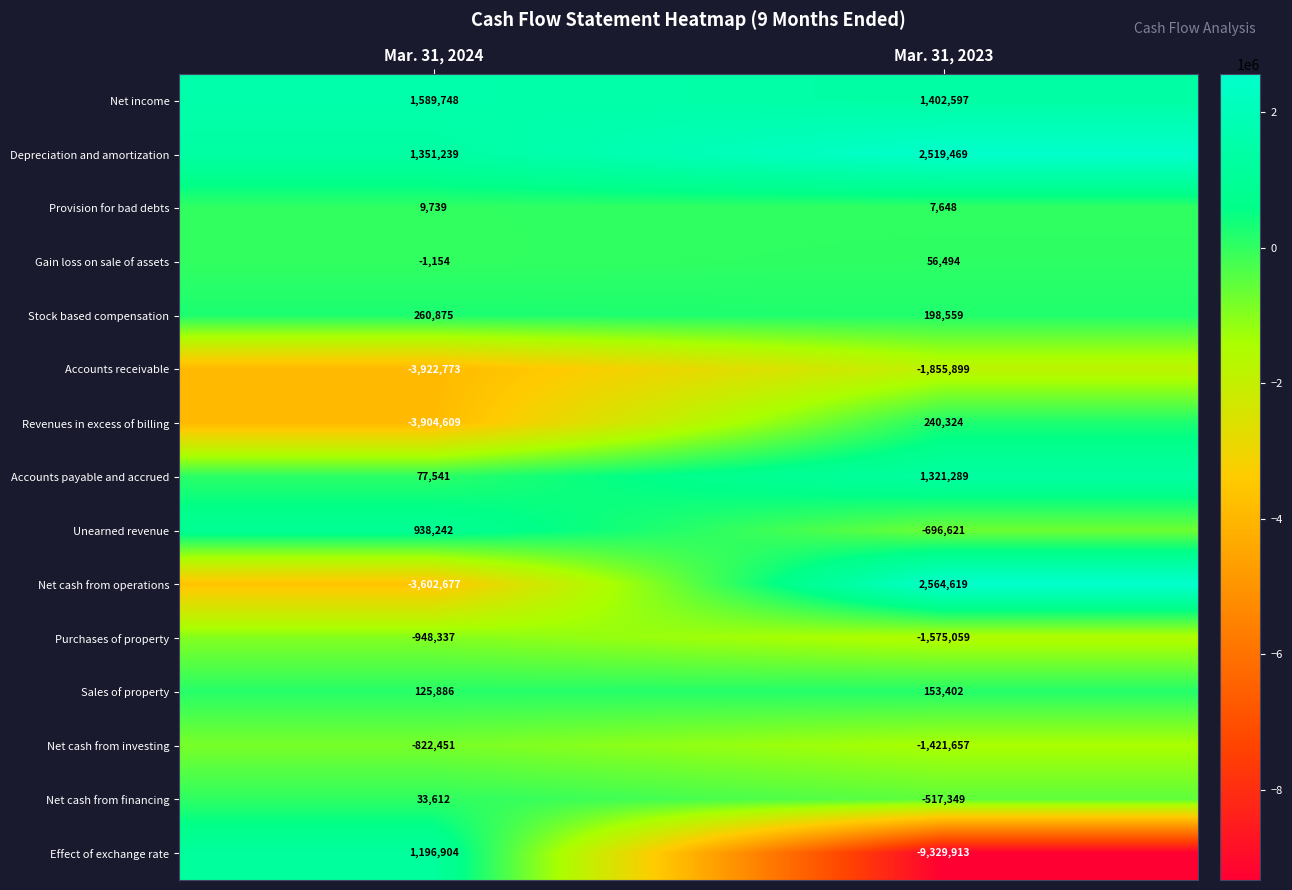

What is the difference between the maximum and minimum values in the Net income series?

187151